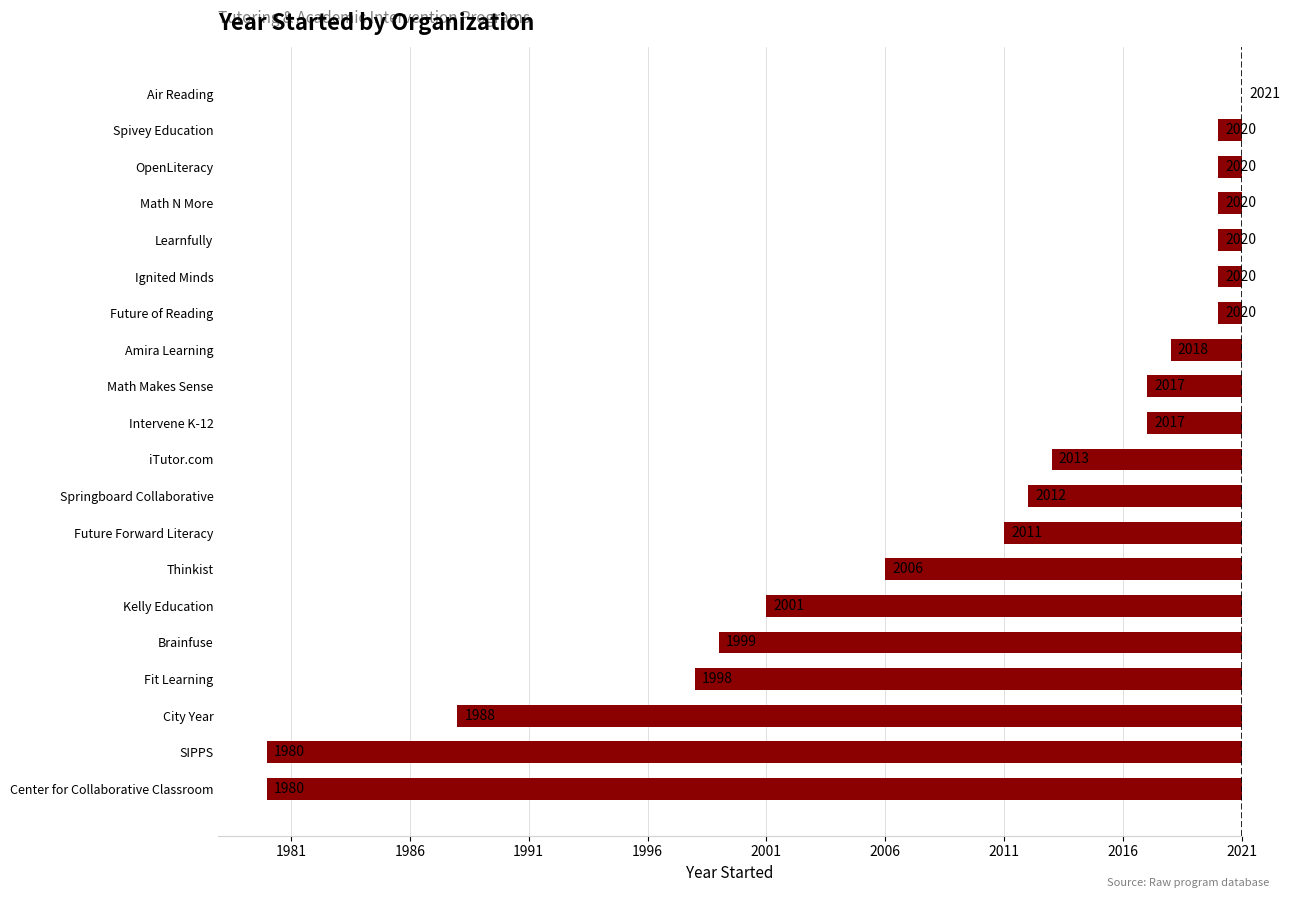

What is the difference between the second highest and minimum values?

40